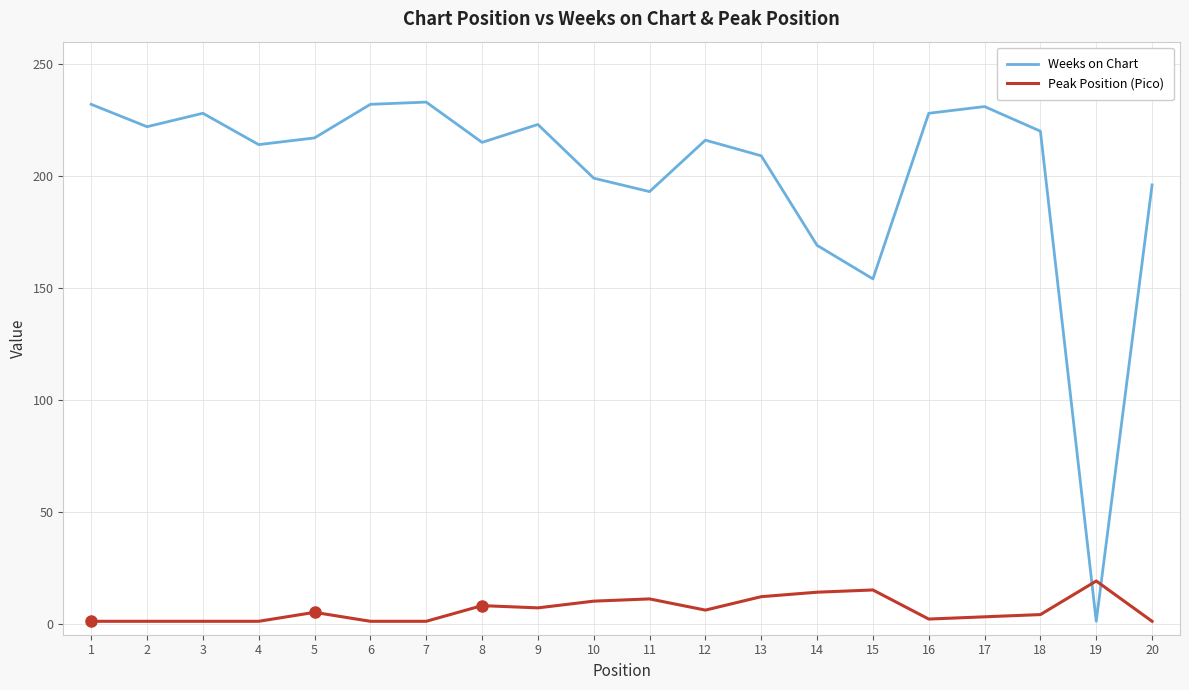

Which series has the widest spread of values?

Weeks on Chart